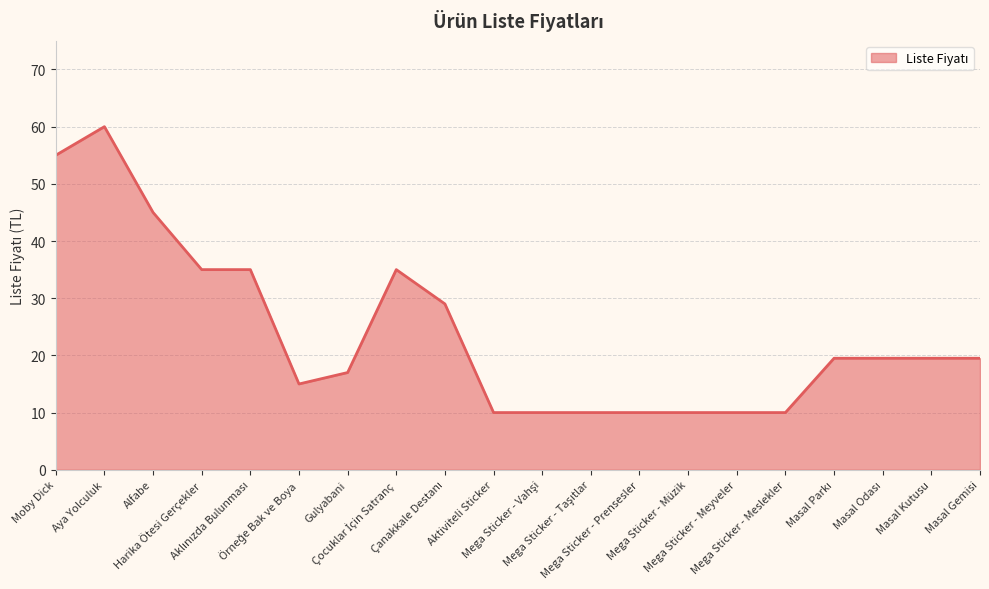

Count the values in the range 10 to 35.

17